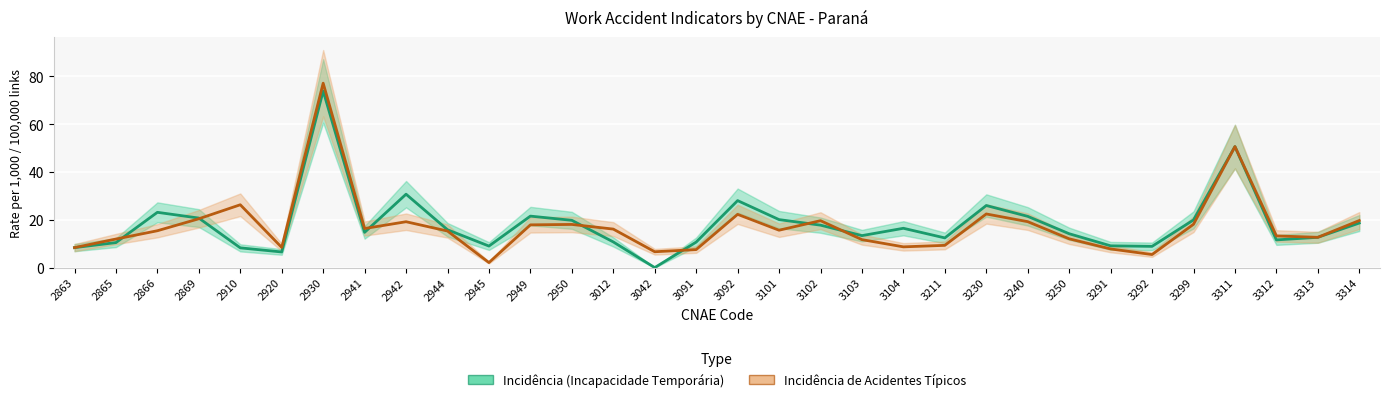

How many times do Incidência (Incapacidade Temporária) and Incidência de Acidentes Típicos cross each other?

7